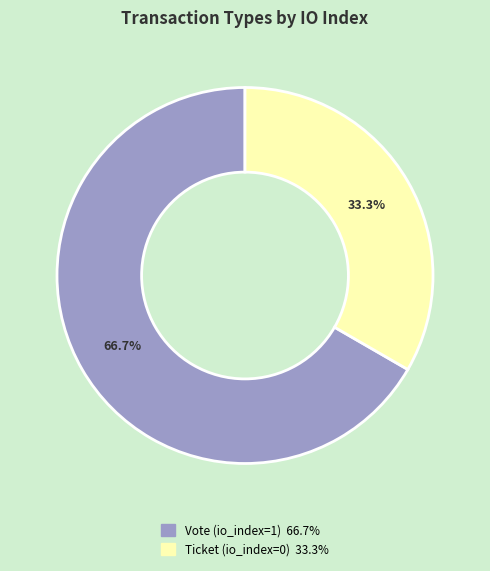

To the nearest percent, what is the average slice percentage?

50%